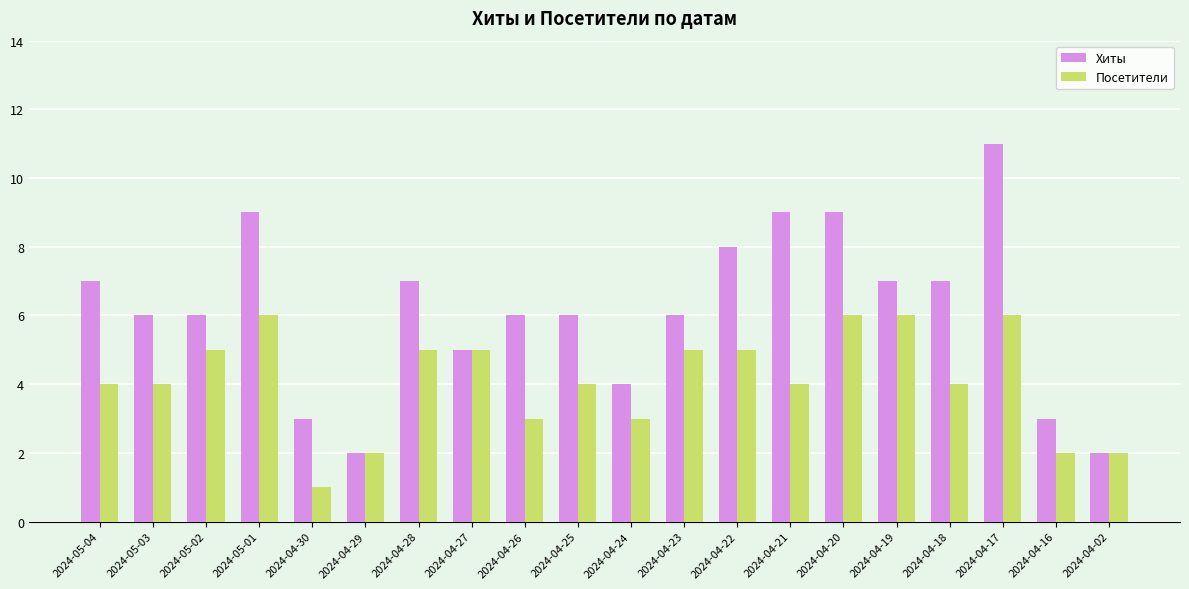

Which series has the widest spread of values?

Хиты